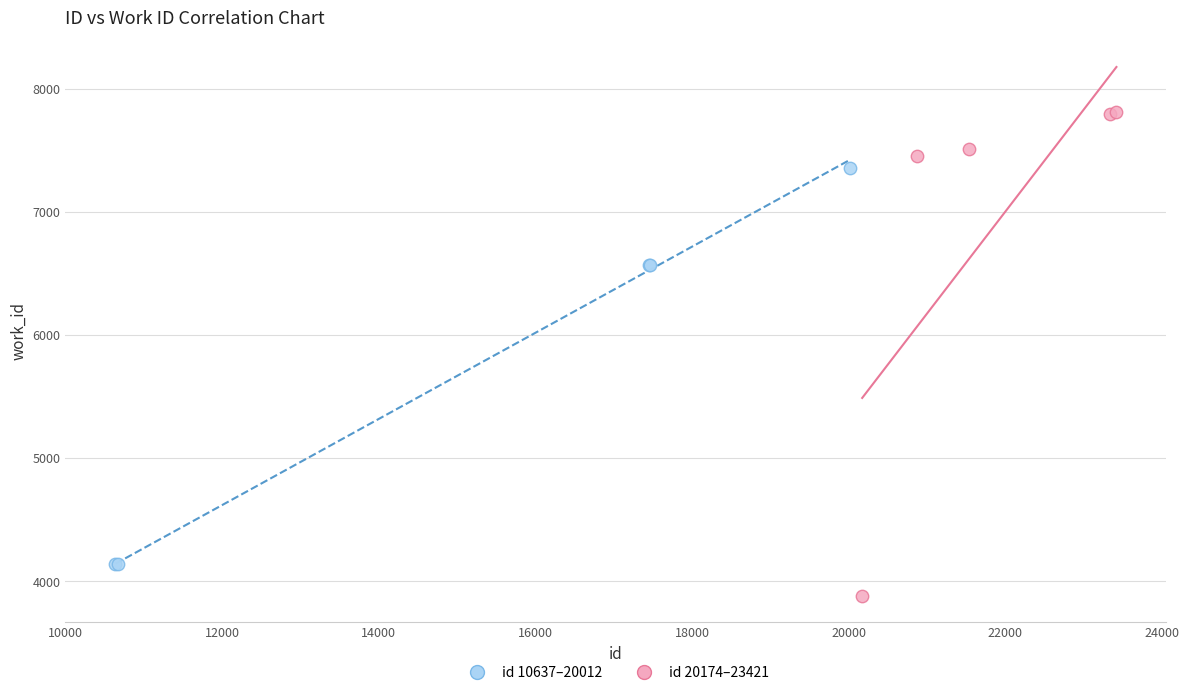

Which series reaches the minimum Y coordinate?

id 20174–23421